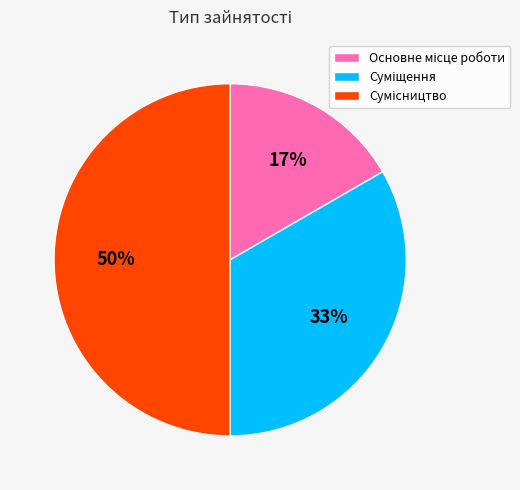

To the nearest percent, what is the difference between the largest and smallest slice percentages?

33%